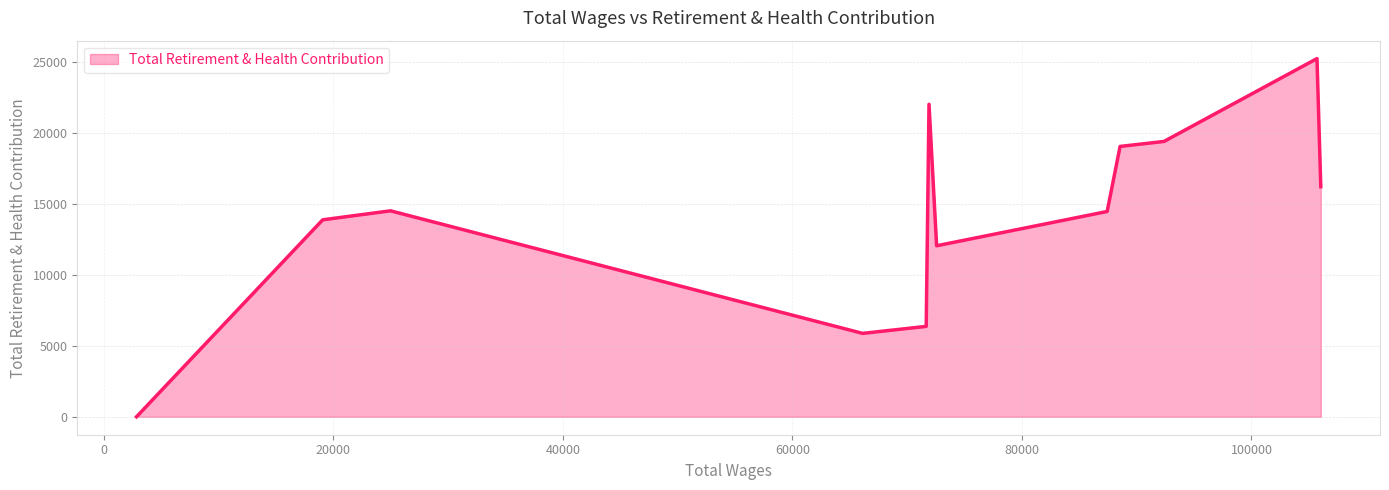

What is the difference between the maximum and minimum values?

25212